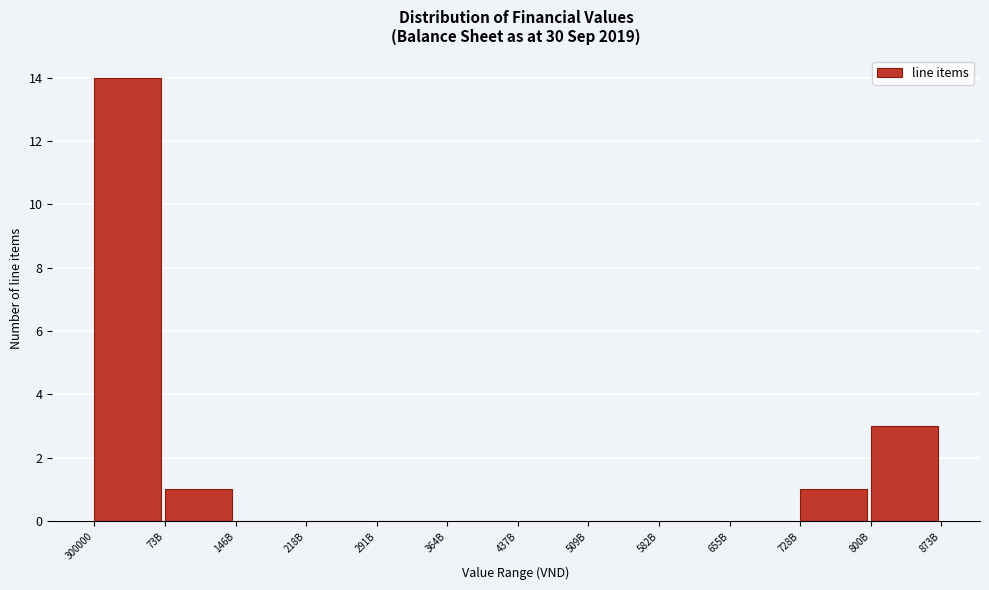

Reading left to right, list all the values displayed in this chart.

300000=14	73B=1	146B=0	218B=0	291B=0	364B=0	437B=0	509B=0	582B=0	655B=0	728B=1	800B=3